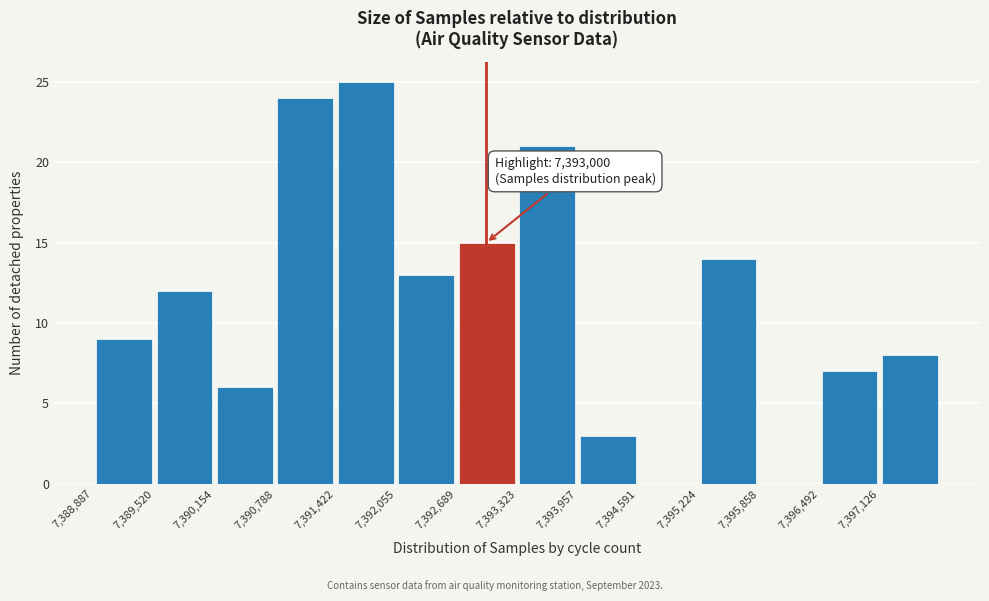

Over which range of the x-axis is the bar tallest?

7391400 to 7392100